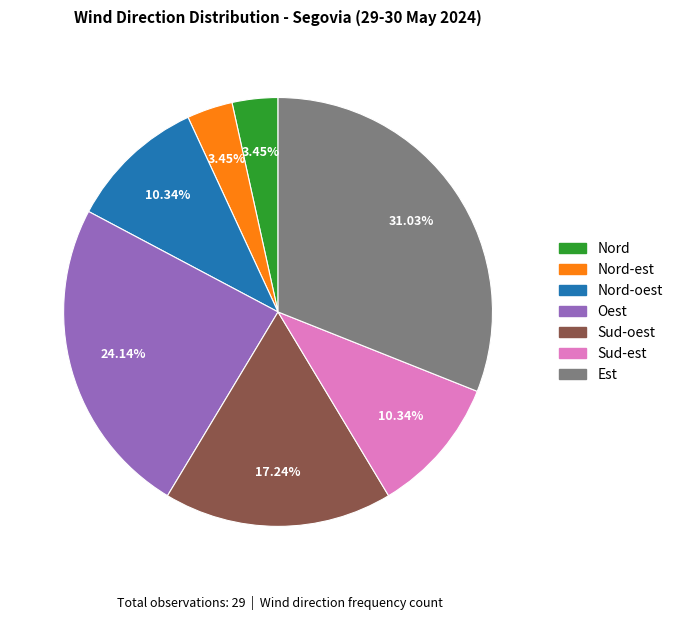

Is the sum of Nord-est and Nord-oest greater than half?

No